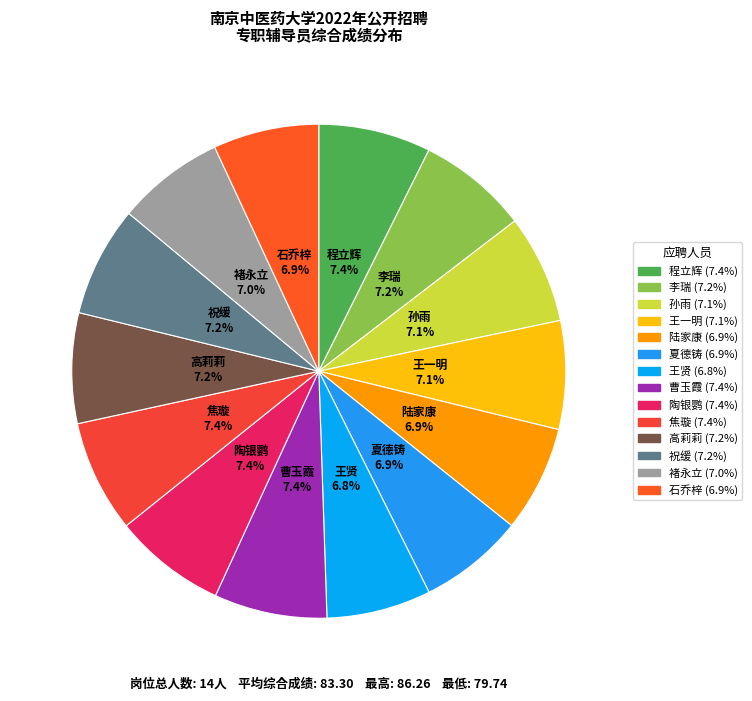

Is it true that 高莉莉 is 22% of the pie?

False